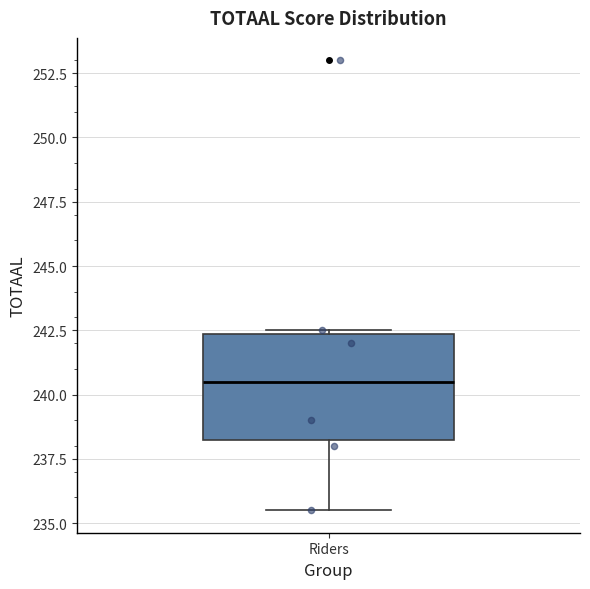

Where does the lower whisker of the box for Riders end on the y-axis? The values are not printed on the chart, so give them approximately, as read against the axis.

235.5